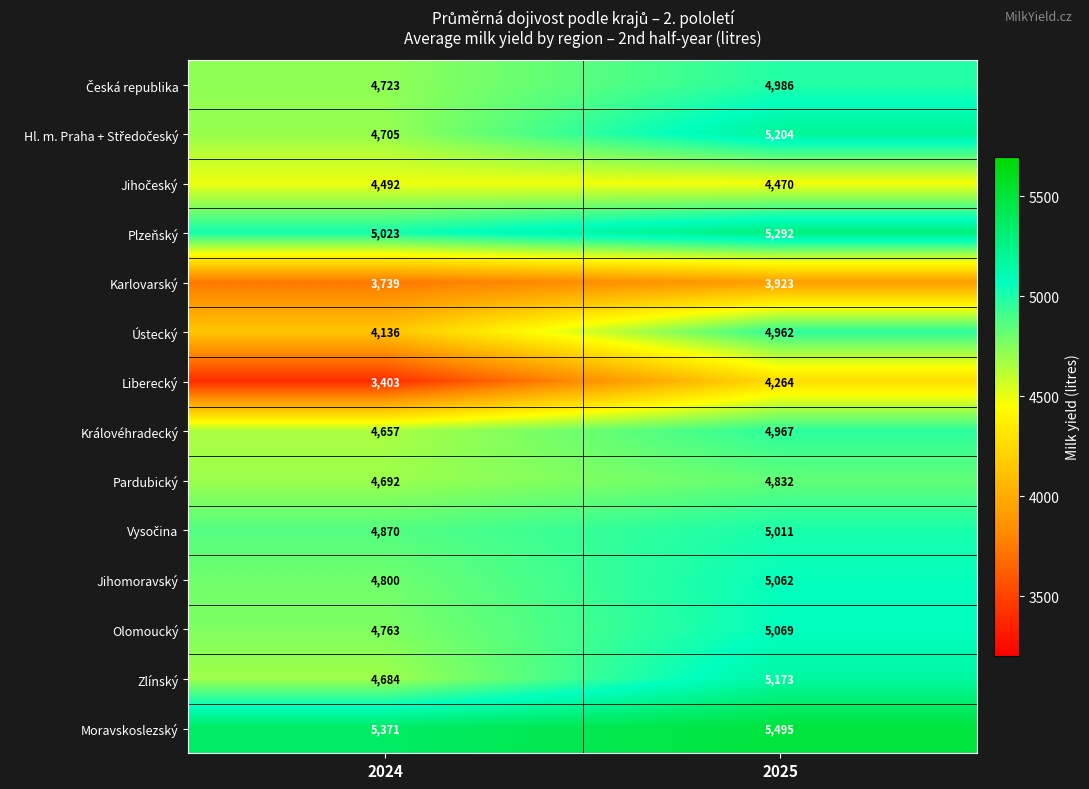

What is the sum of all Ústecký values?

9098